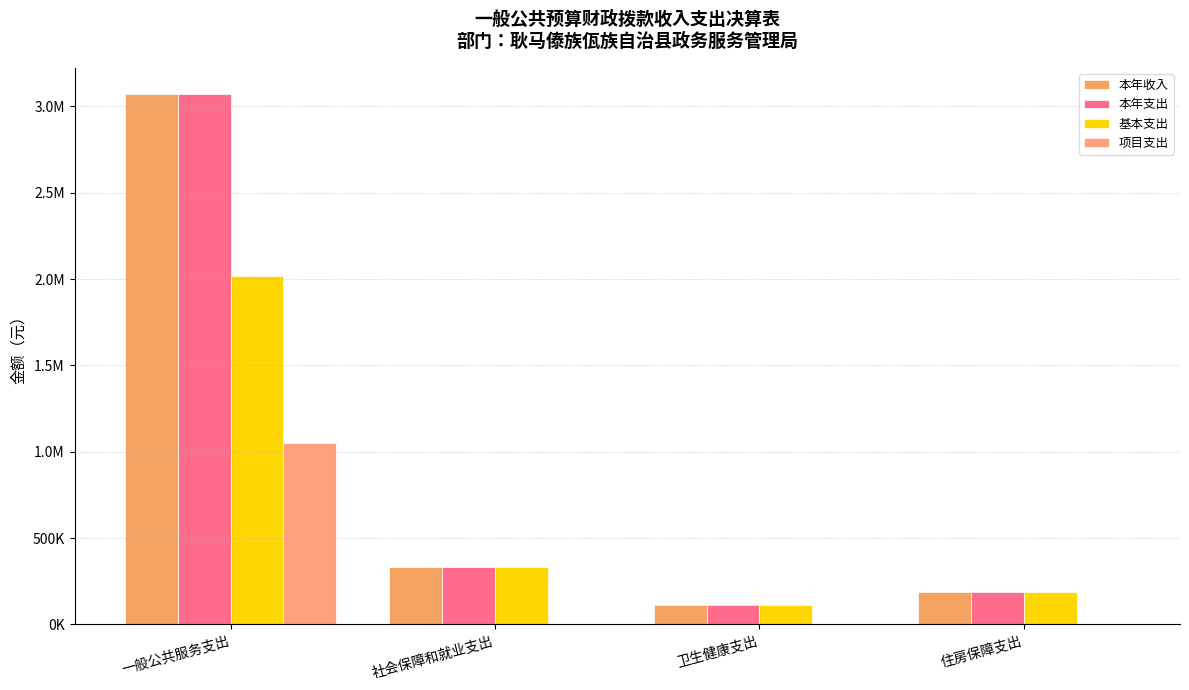

Are the bars horizontal?

No